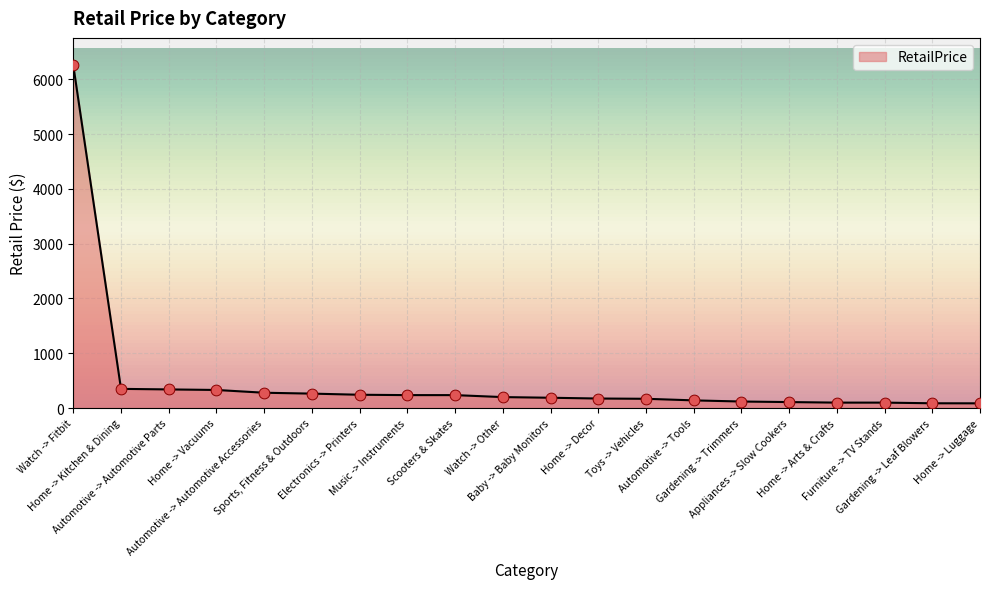

What is the change in value from Home -> Decor to Gardening -> Leaf Blowers?

-86.7